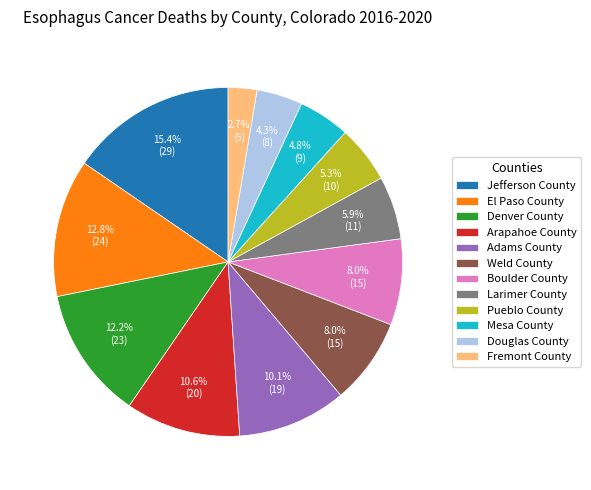

Is there any slice that represents more than half of the pie?

No